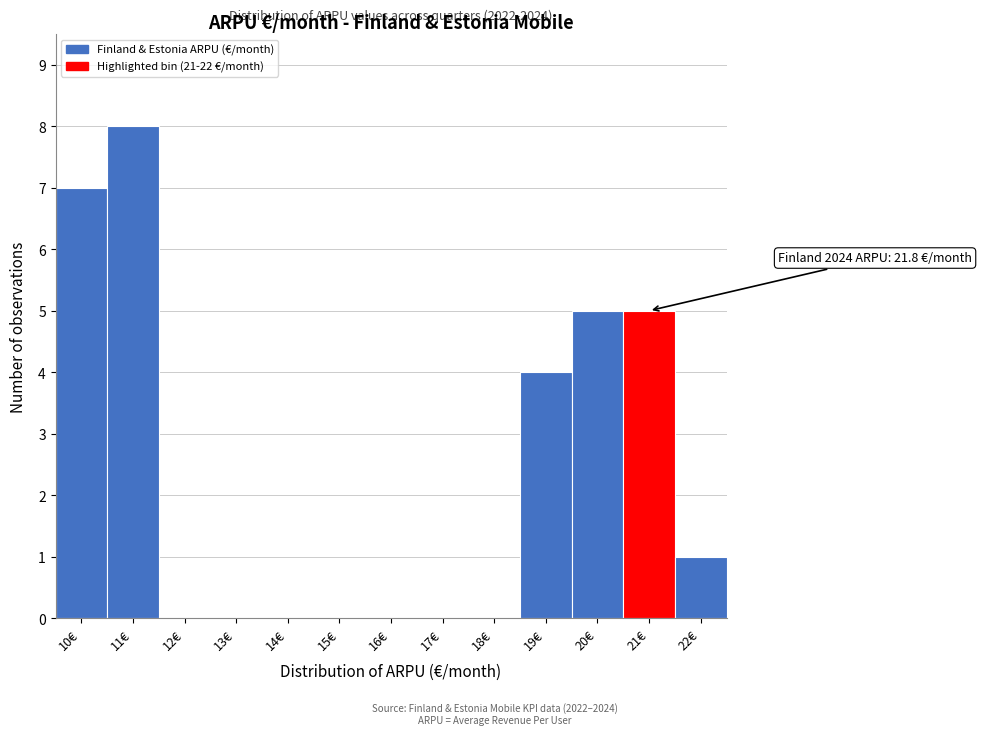

Reading left to right, what are all the values shown in this chart?

10€=7	11€=8	12€=0	13€=0	14€=0	15€=0	16€=0	17€=0	18€=0	19€=4	20€=5	21€=5	22€=1